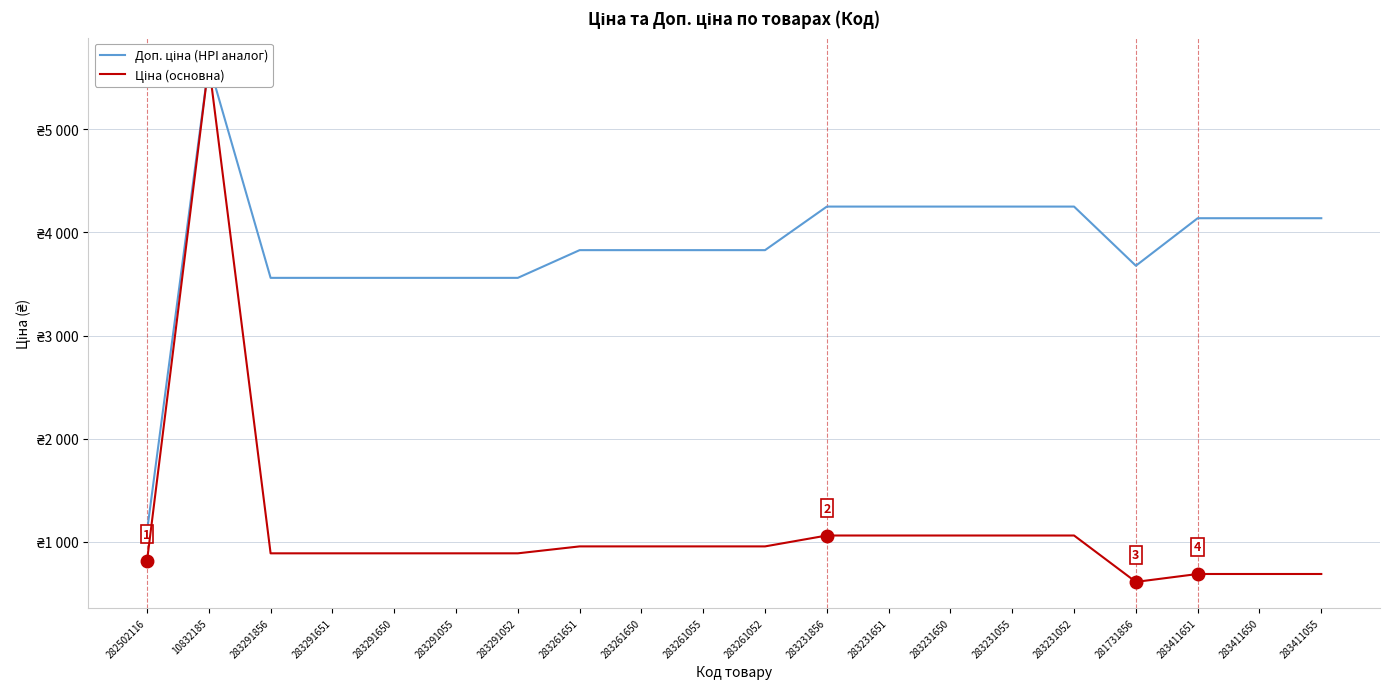

Does the chart have visible grid lines?

Yes